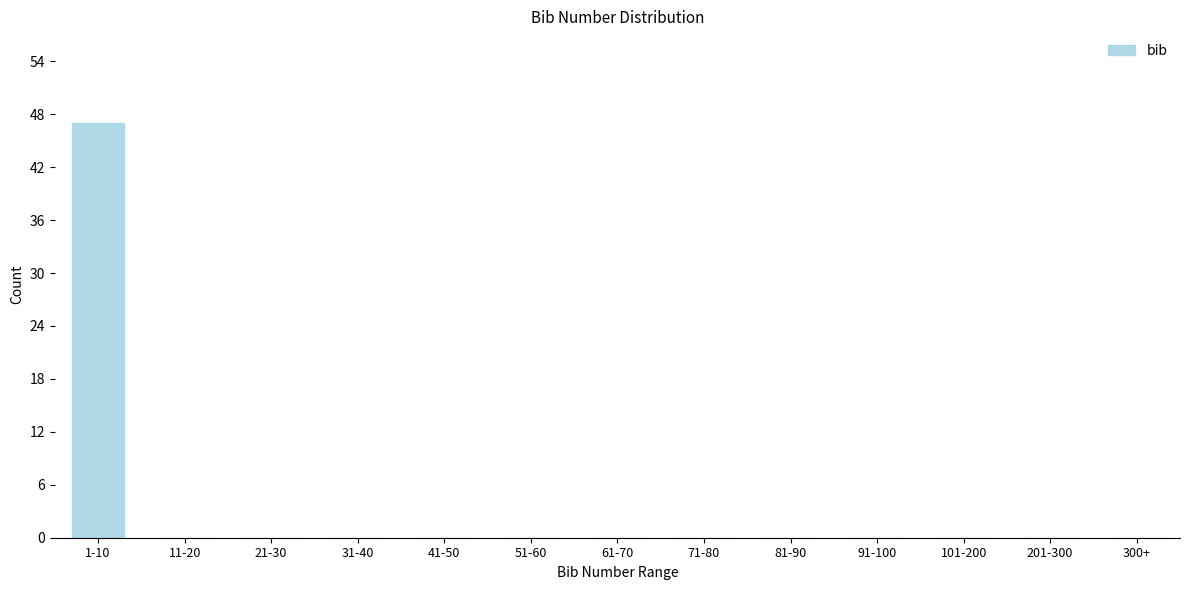

Reading left to right, what are all the values shown in this chart?

1-10=47	11-20=0	21-30=0	31-40=0	41-50=0	51-60=0	61-70=0	71-80=0	81-90=0	91-100=0	101-200=0	201-300=0	300+=0